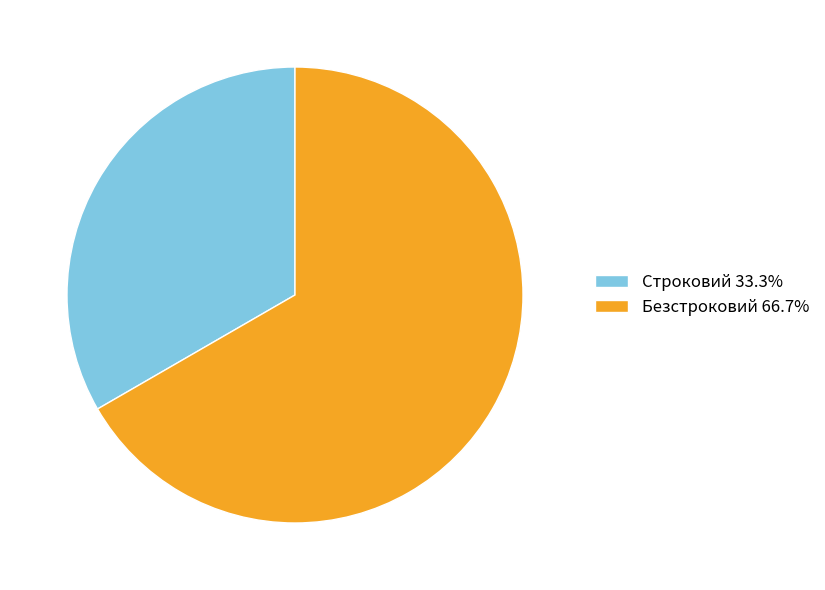

True or false: Безстроковий accounts for 67% of the total.

True